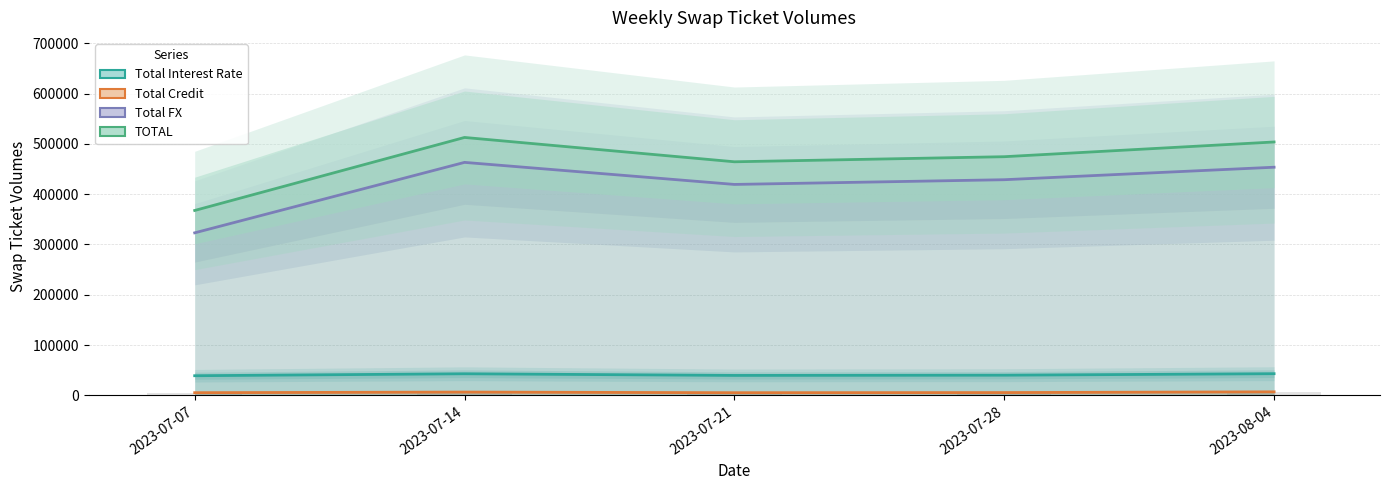

How many values in the TOTAL series exceed 474498?

2